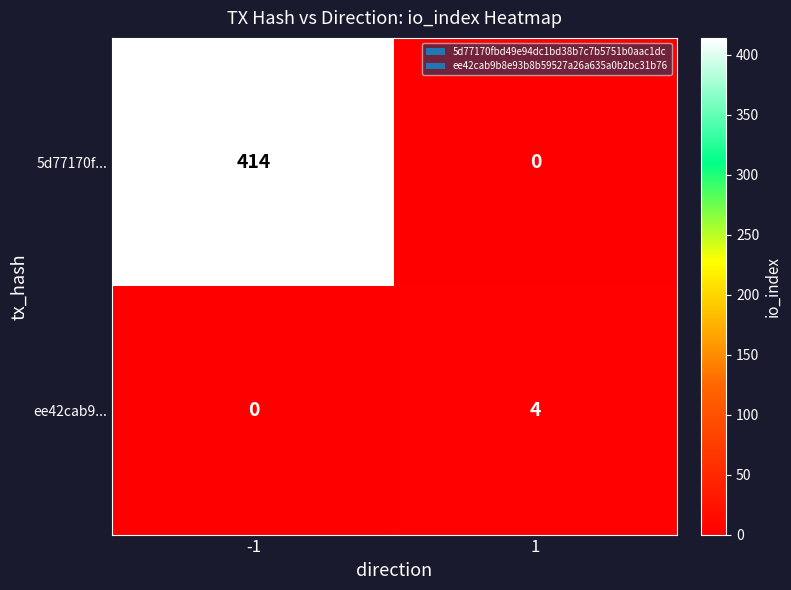

Rank the series by their average value, from highest to lowest.

5d77170f..., ee42cab9...